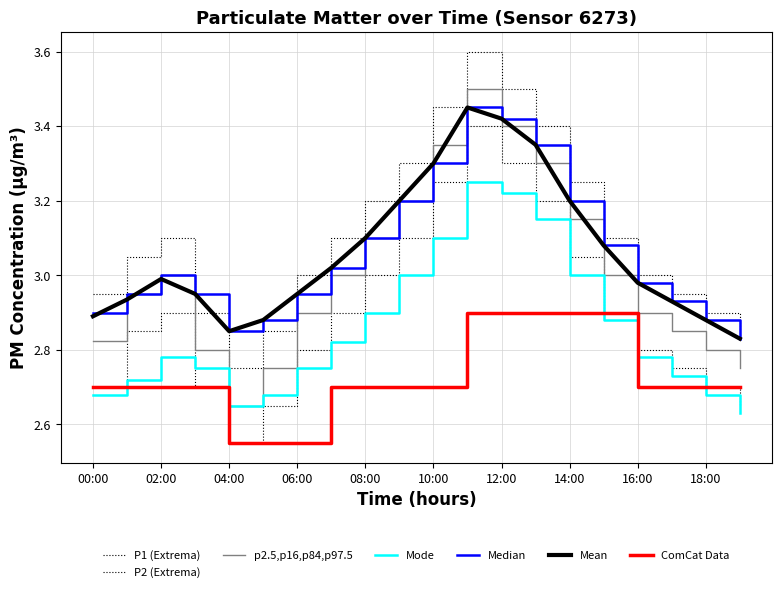

How many lines are shown in the chart?

7